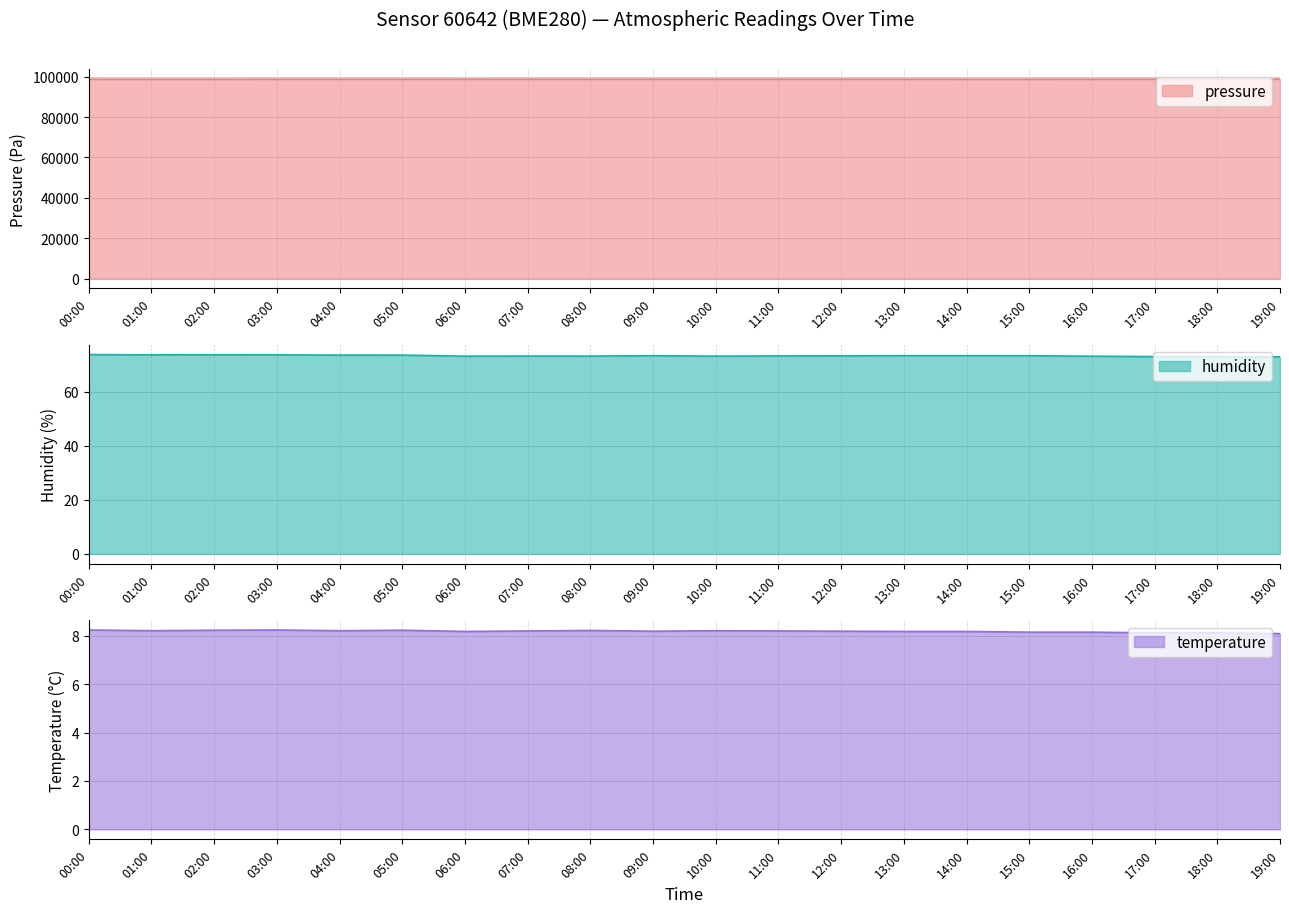

What position from the left is 17:00?

18